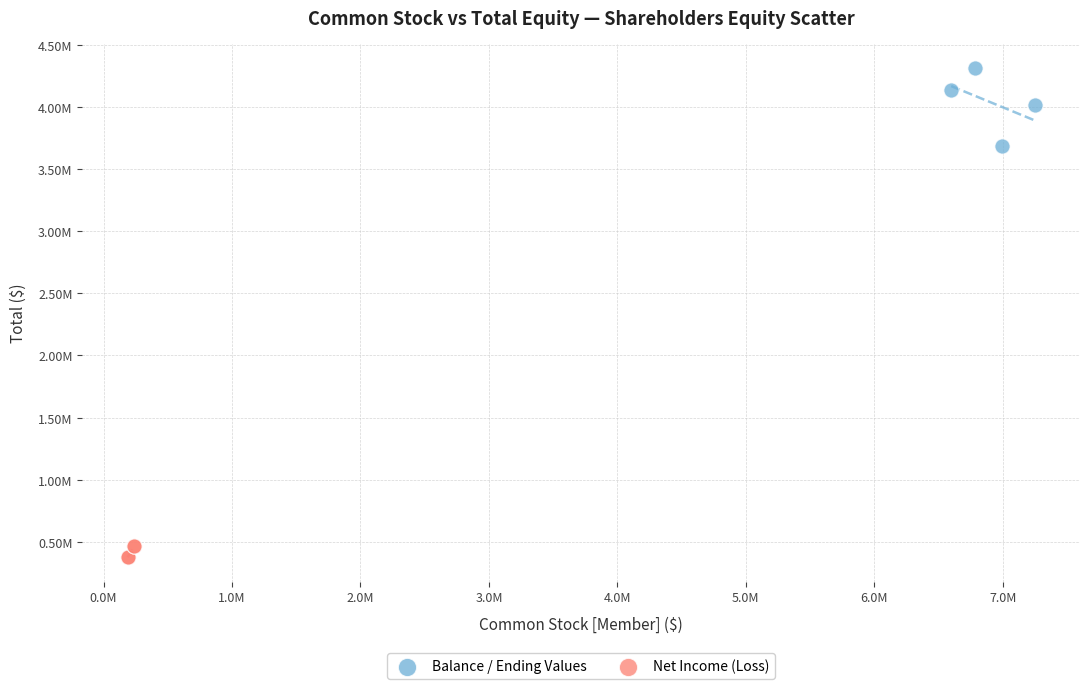

What are all the series names shown in the legend?

Balance / Ending Values, Net Income (Loss)